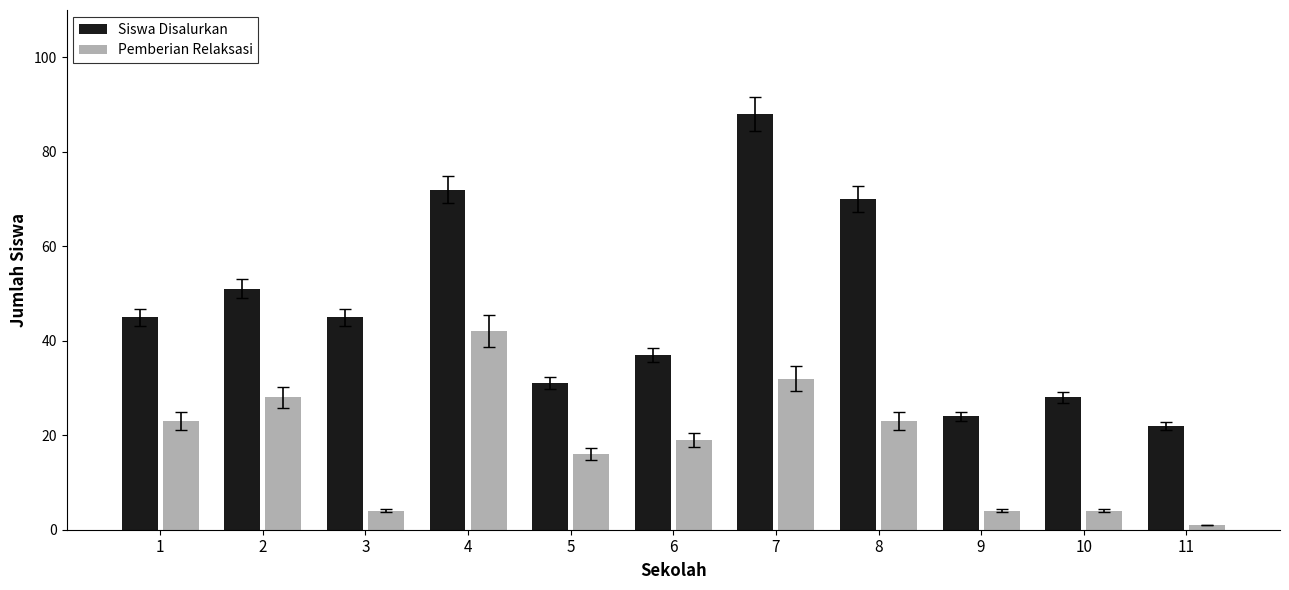

What is the total value across all series at 10?

32